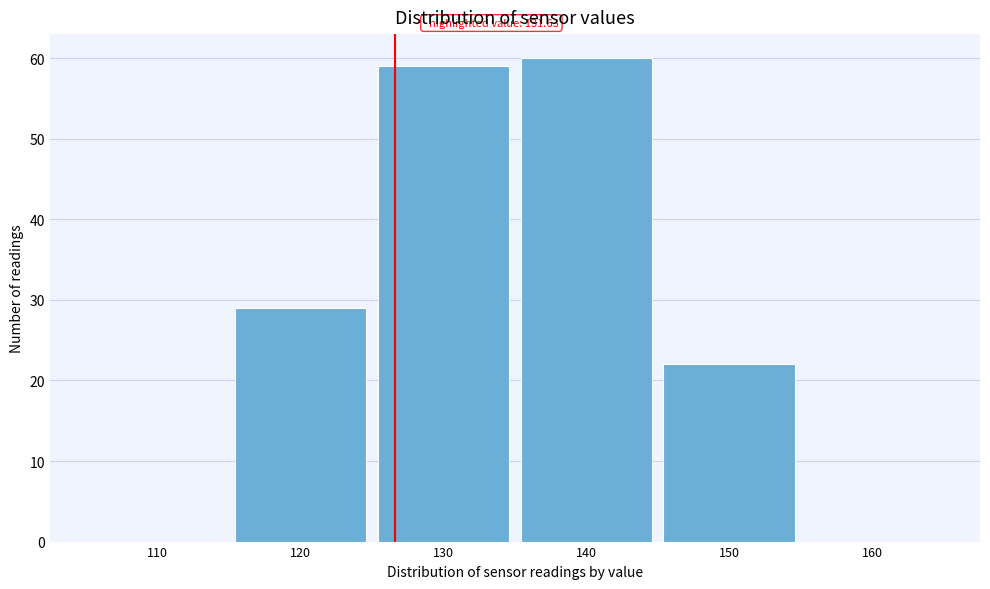

Reading left to right, list all the values displayed in this chart.

110=0	120=29	130=59	140=60	150=22	160=0